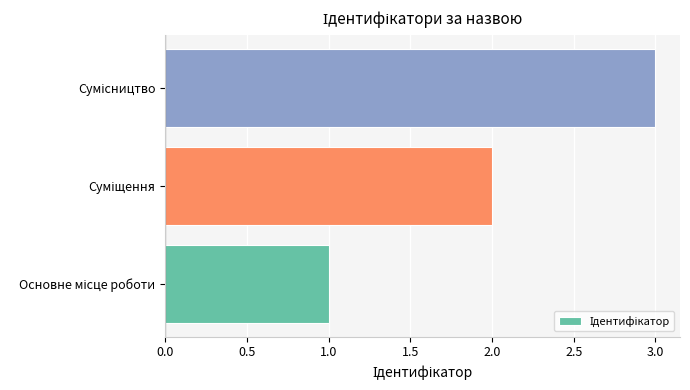

What is the greatest value displayed?

3